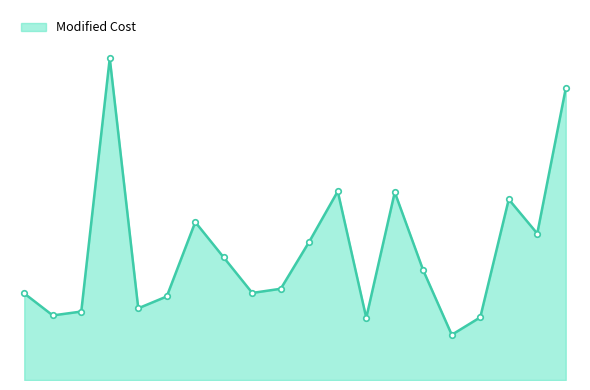

Is this an area chart (filled region under the line)?

Yes